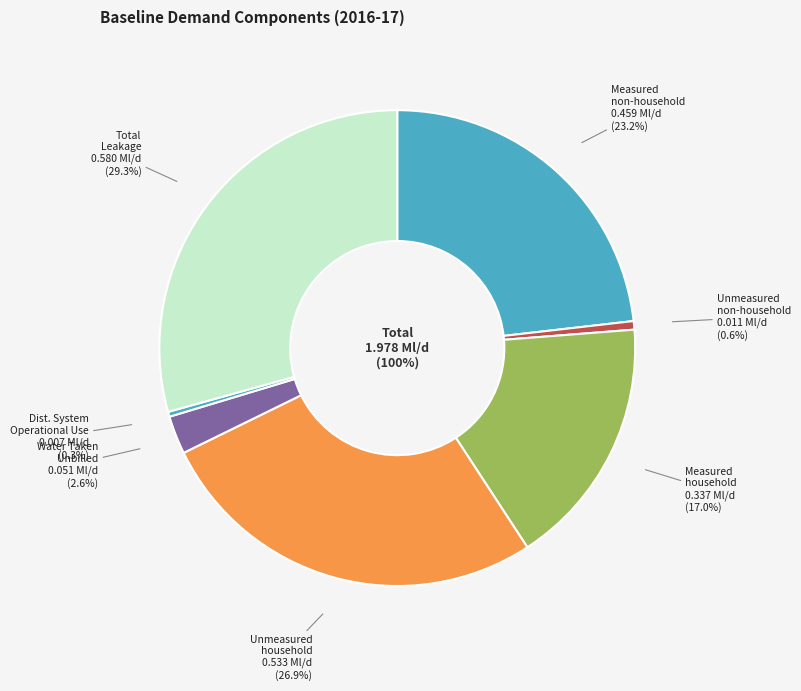

Is there any slice that represents more than half of the pie?

No